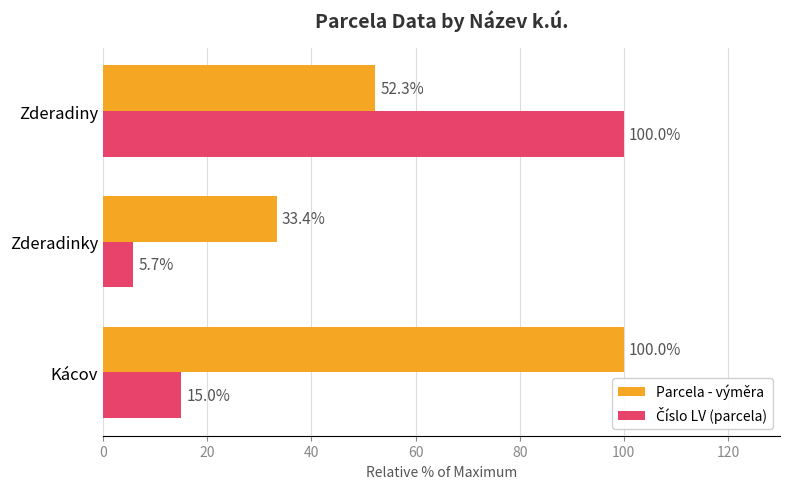

Count the number of data series in this chart.

2